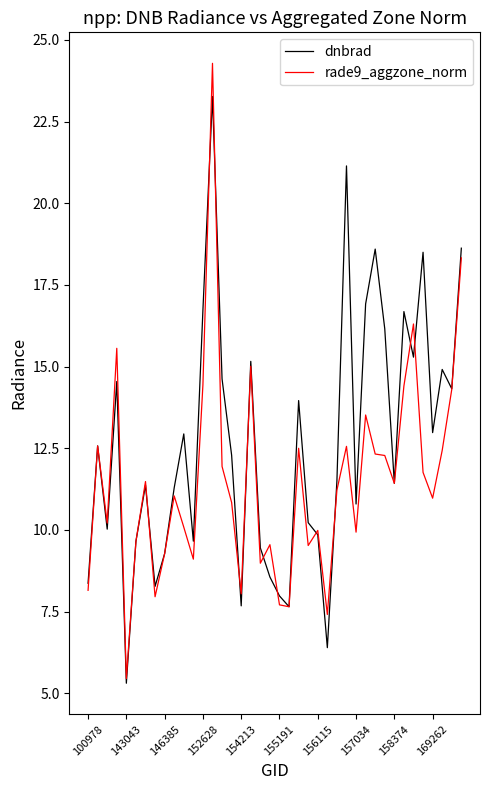

Which series has the largest total across all categories?

dnbrad